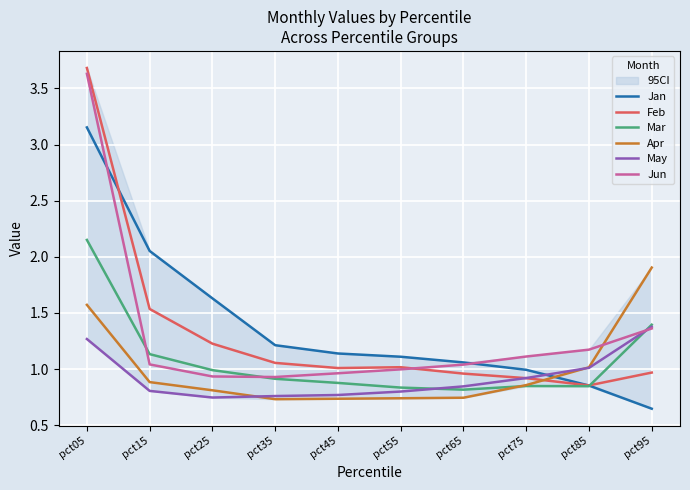

Read the Jun value at pct45.

1.0